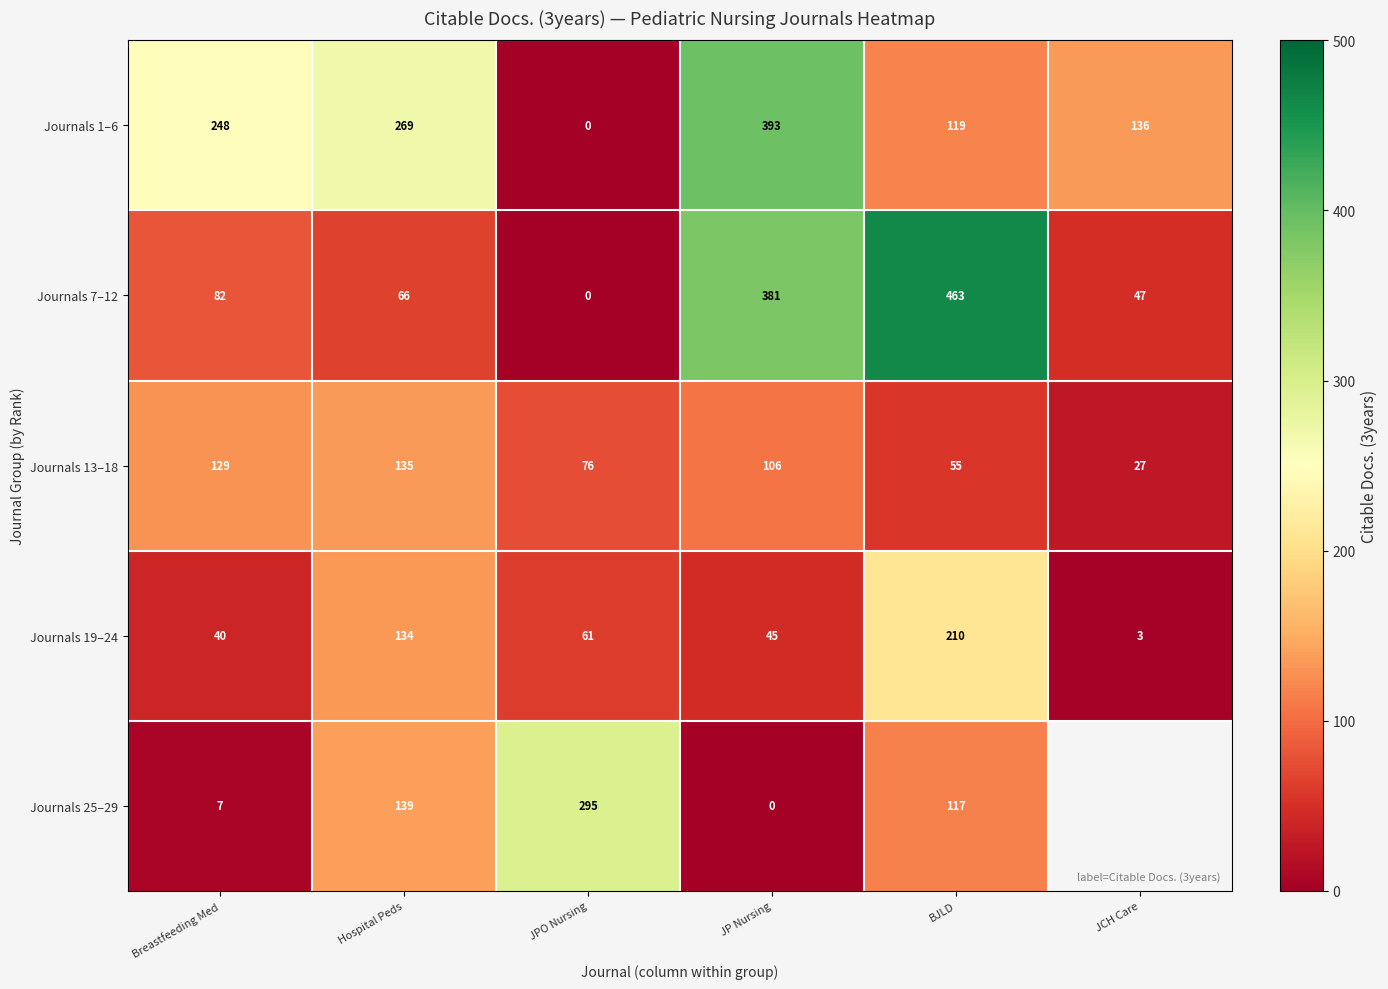

The Journals 25–29 series shows 71.0 at JPO Nursing. True or false?

False